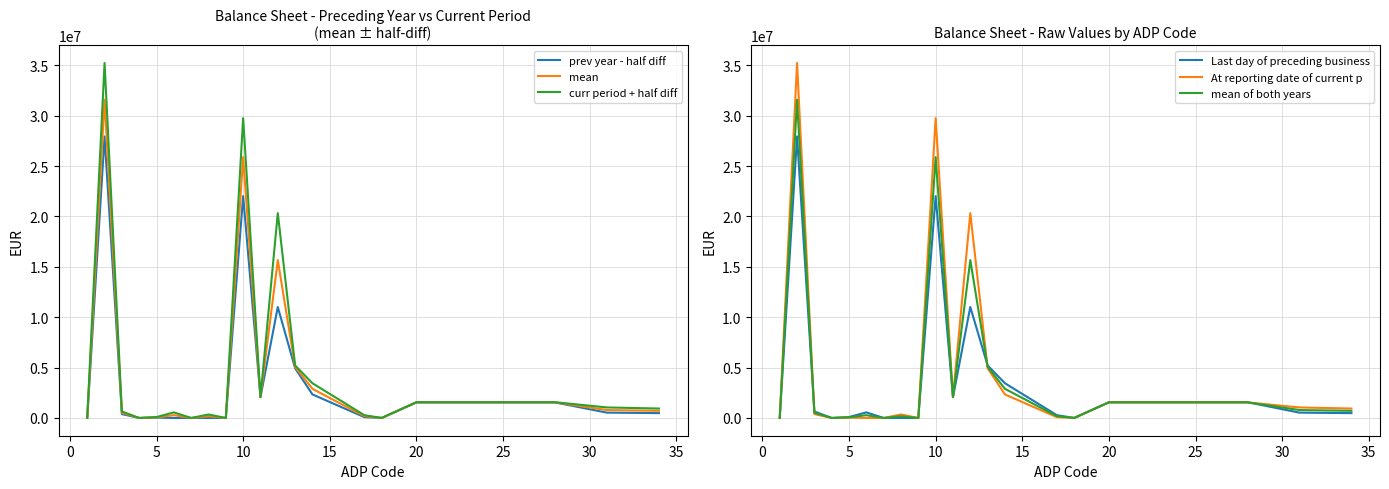

What is the maximum value shown in the chart?

35234659.0